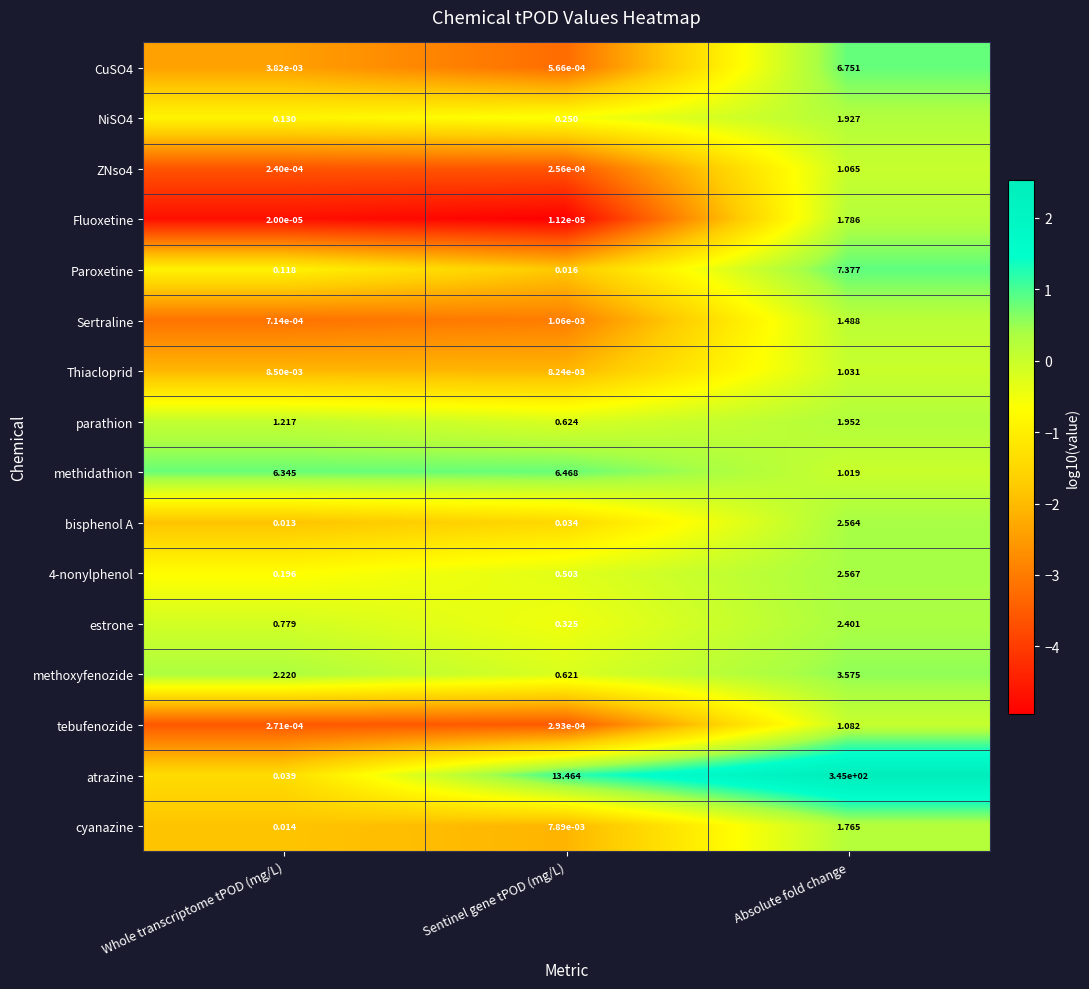

At which label is Paroxetine closest to 3?

Whole transcriptome tPOD (mg/L)